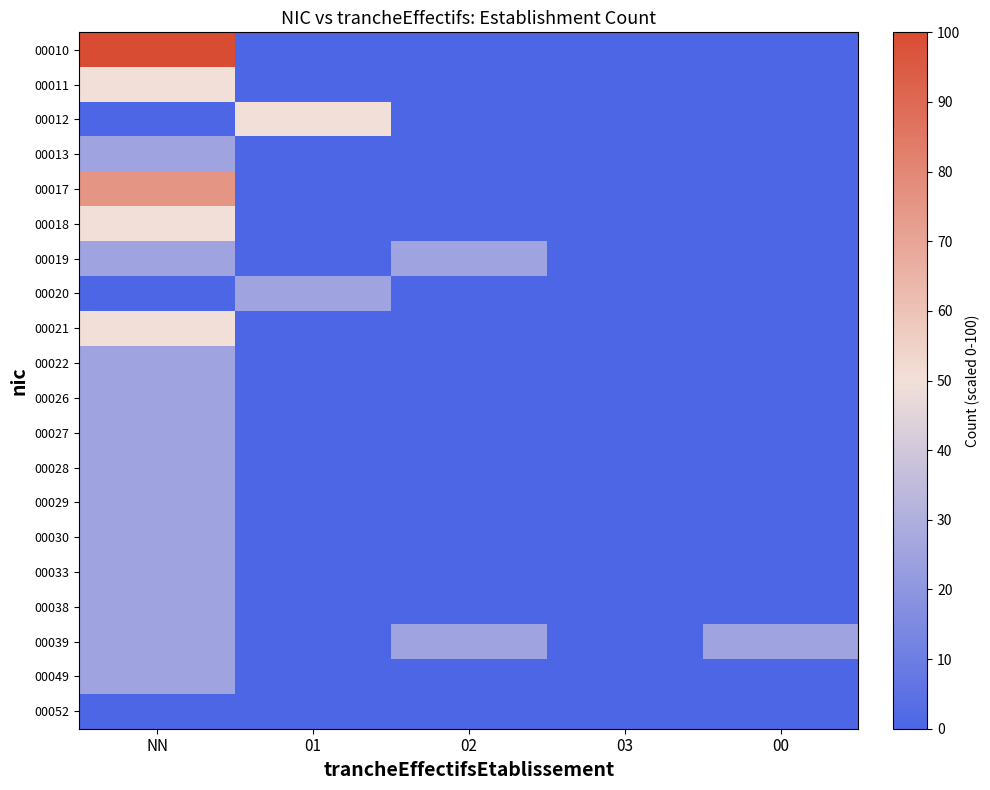

What is the spread (max minus min) of values at 01?

50